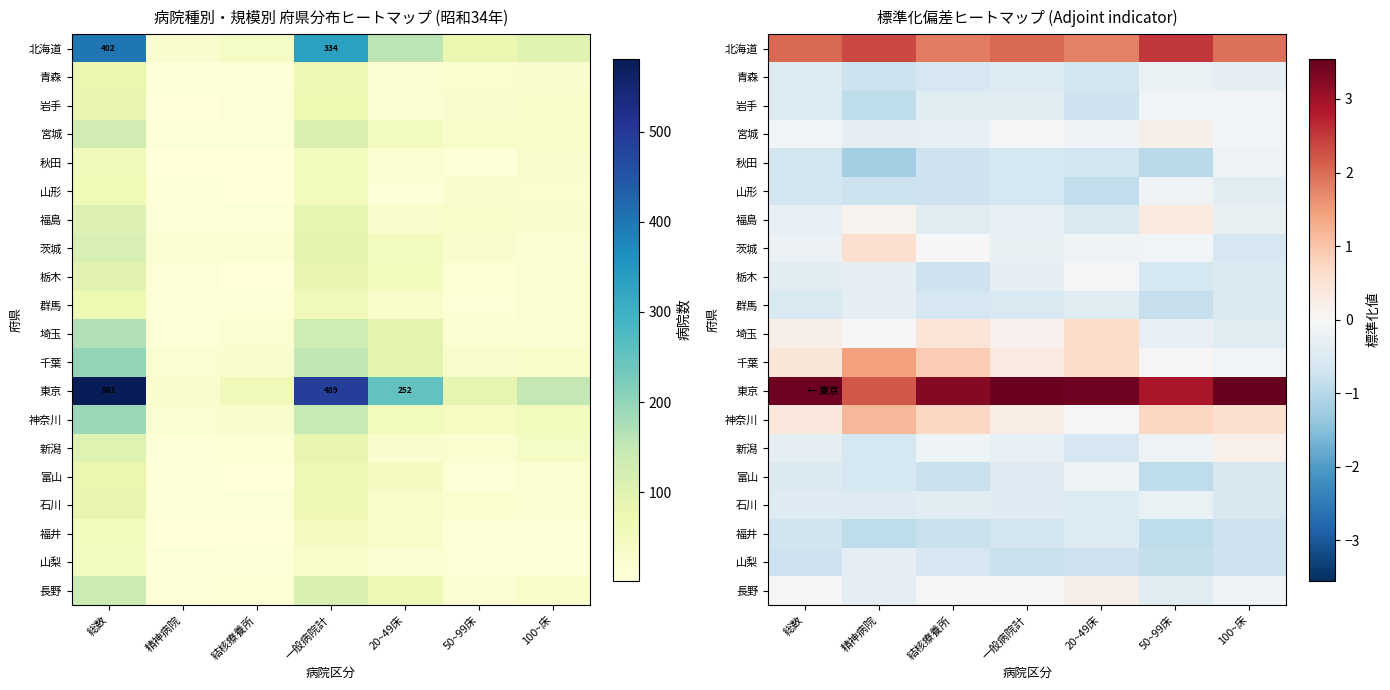

What is the sum of the 埼玉 values at 50~99床 and 20~49床?

0.4